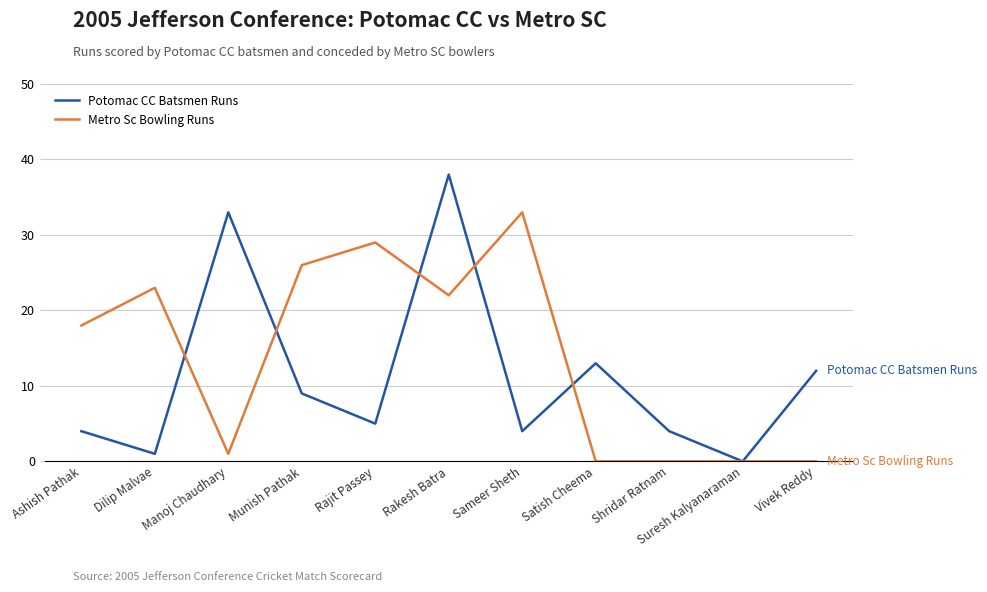

At which label is Potomac CC Batsmen Runs closest to 19?

Satish Cheema